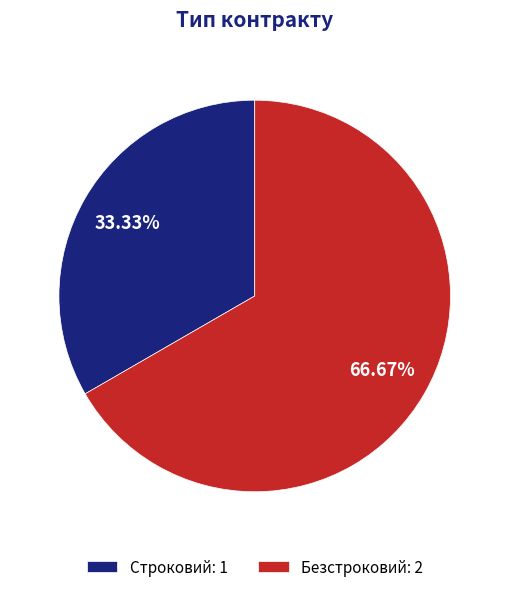

What percentage is the Строковий slice, to the nearest percent?

33%